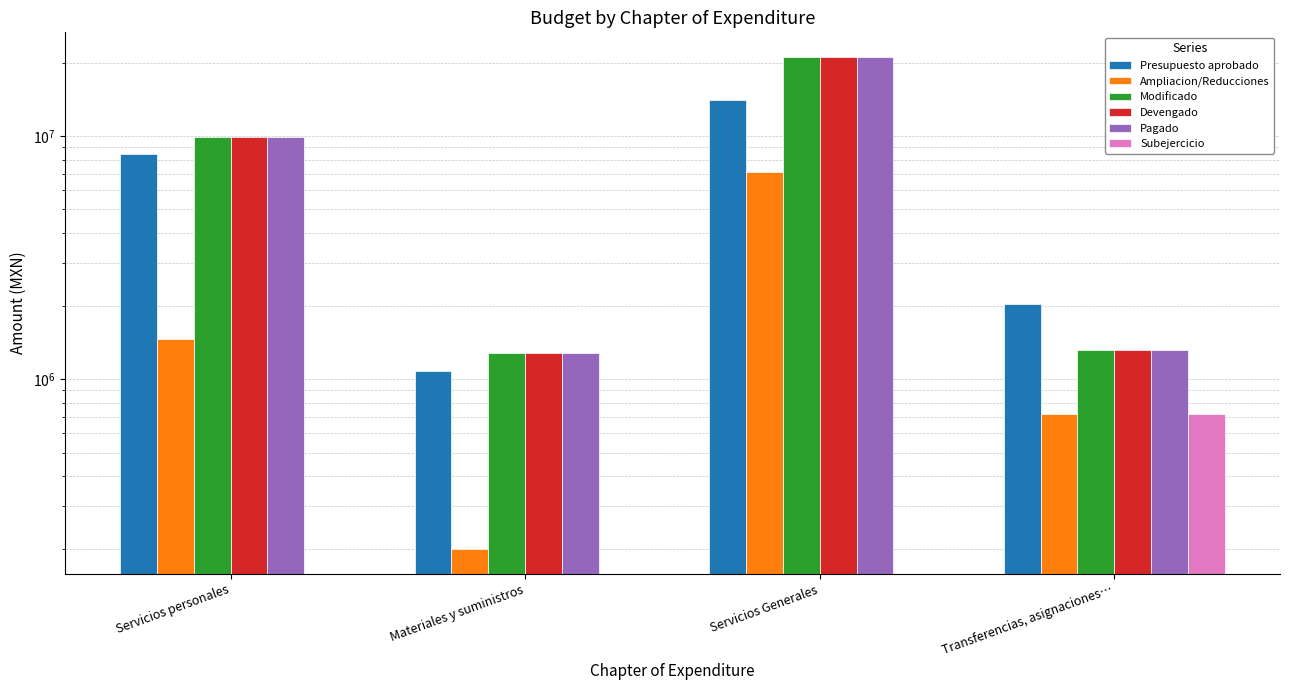

What is the difference between the Modificado values at Servicios personales and Materiales y suministros?

8599052